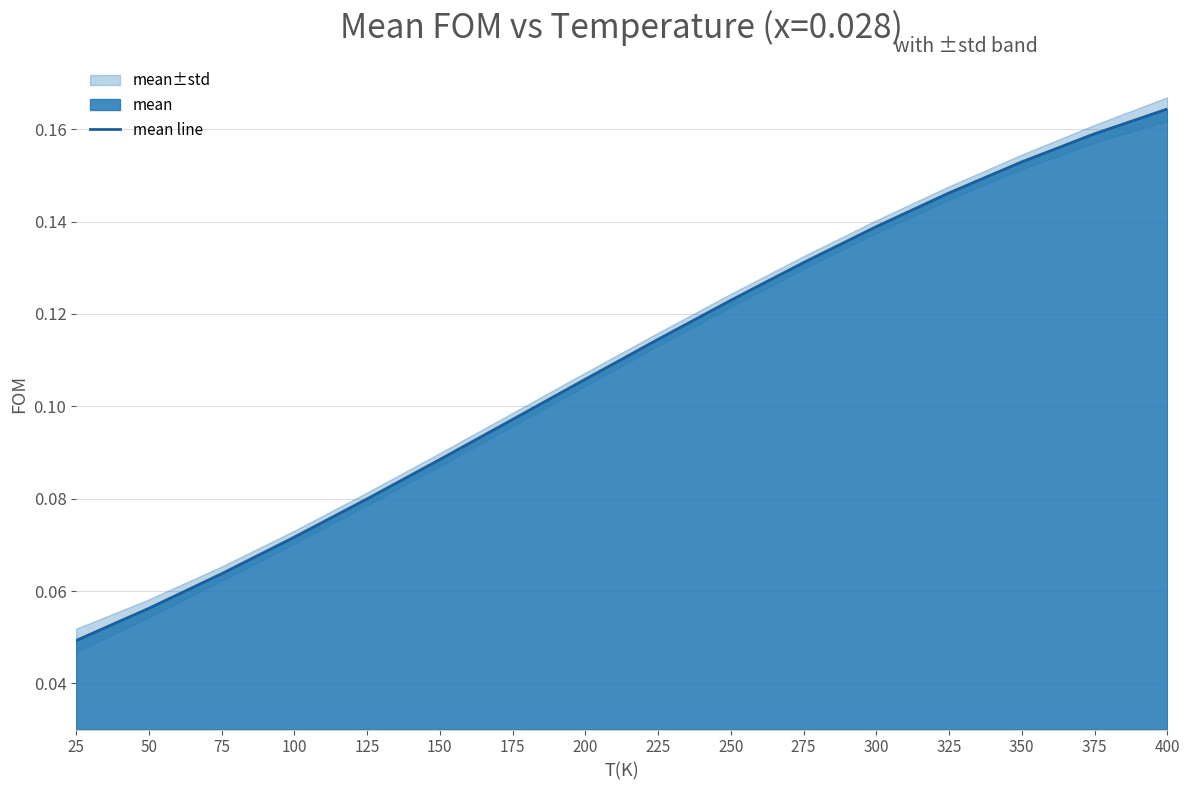

Is it true that the value at 325 is 0.1?

True